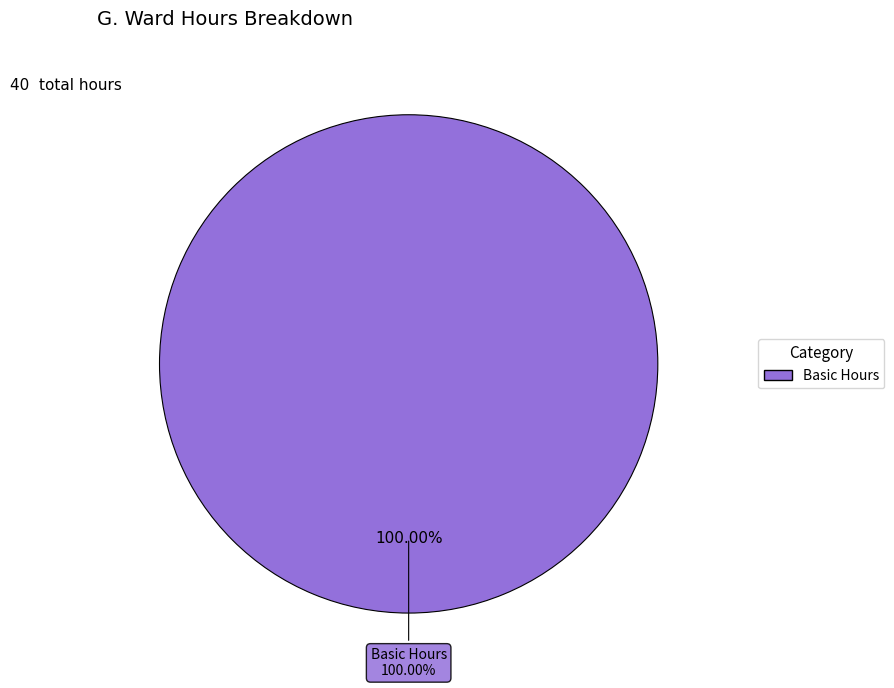

Which slice is the largest?

Basic Hours